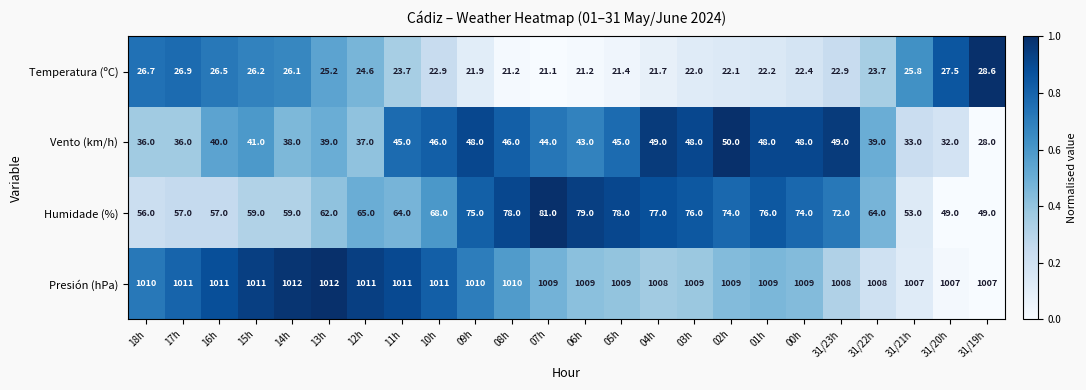

What is the total value across all series at 31/23h?

1151.9